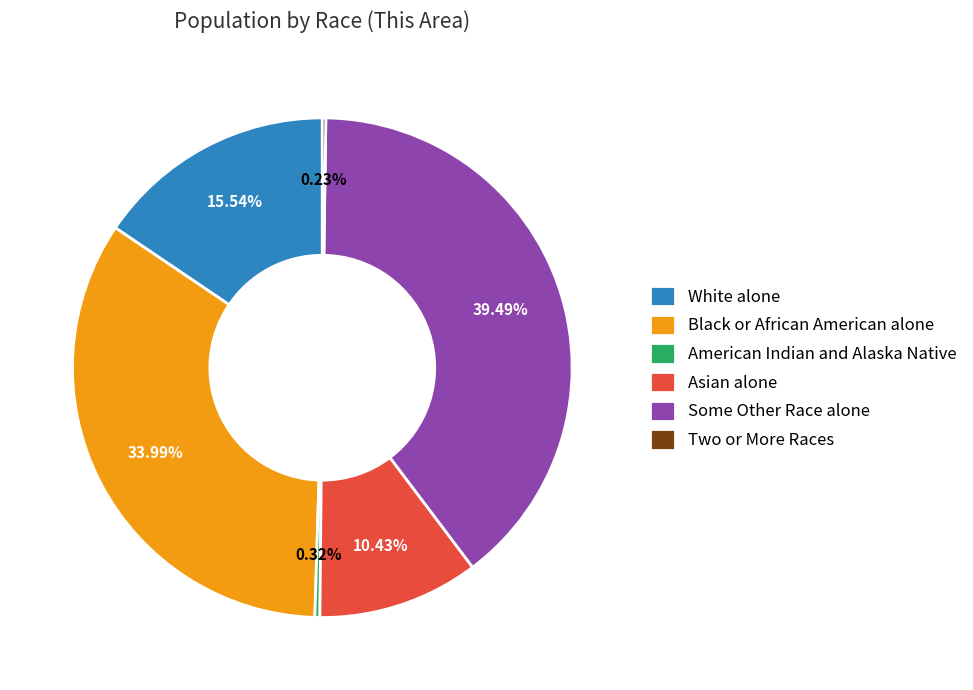

Which category has the biggest portion of the pie?

Some Other Race alone